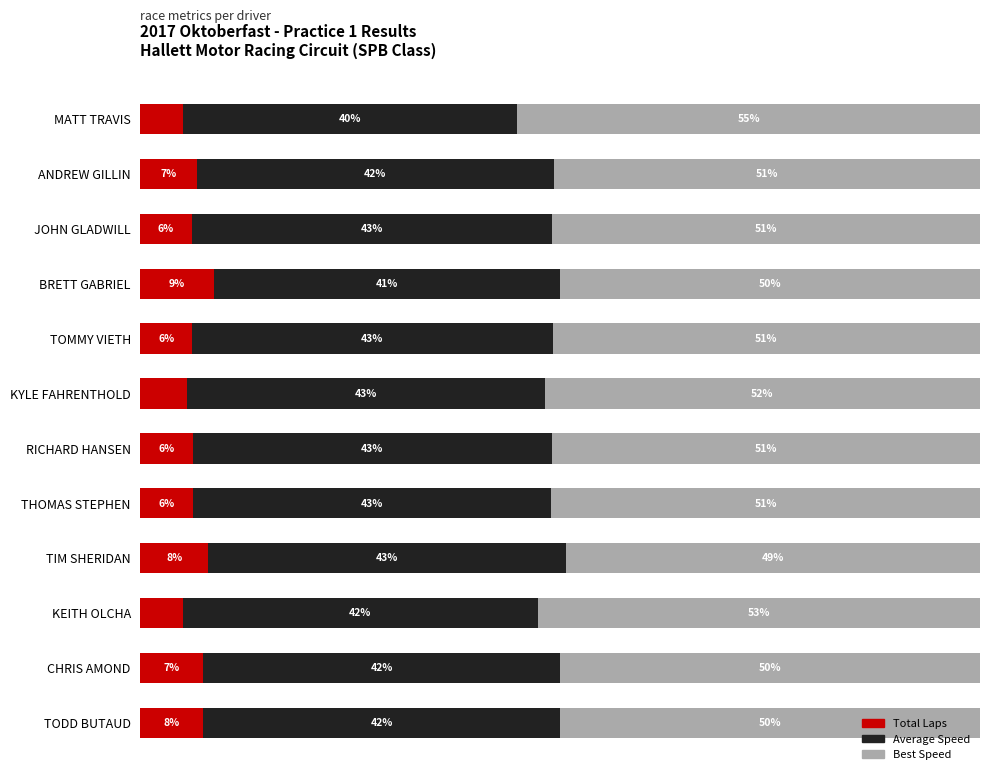

At which label does Total Laps reach its peak?

BRETT GABRIEL